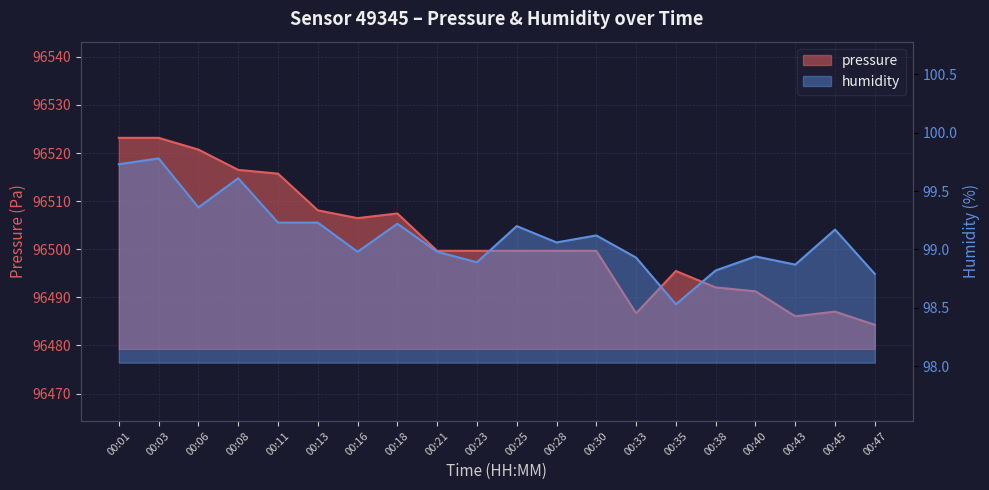

Does the chart display data point markers on the line(s)?

No